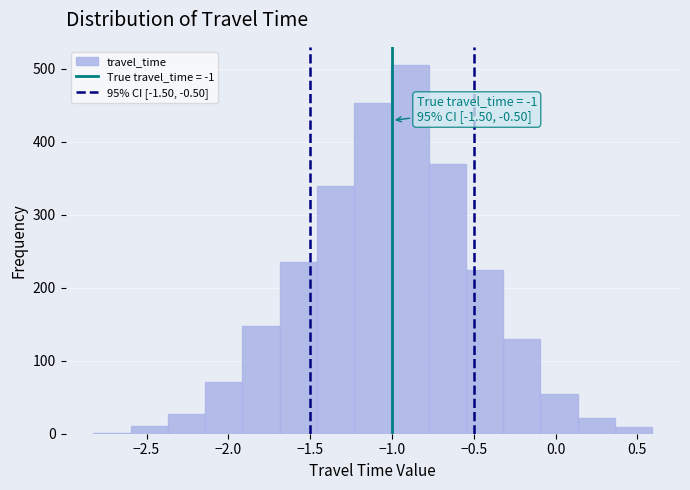

Over which range of the x-axis is the bar tallest?

-1.00 to -0.80